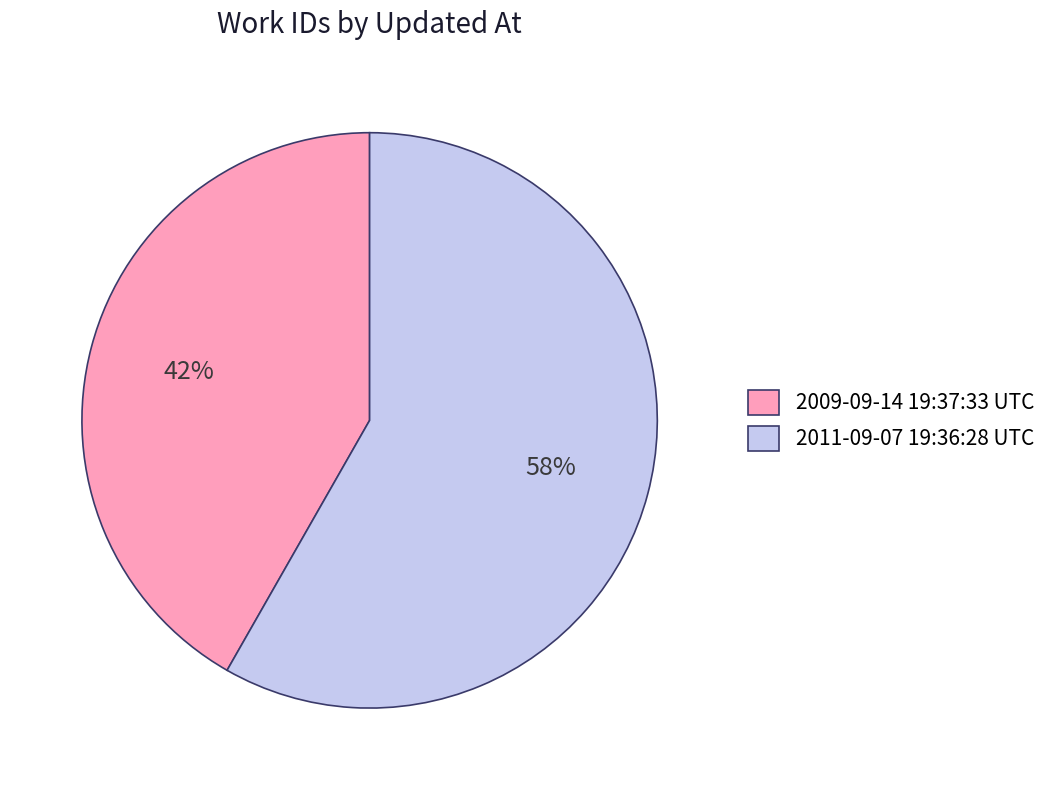

Which category has the smallest portion of the pie?

2009-09-14 19:37:33 UTC